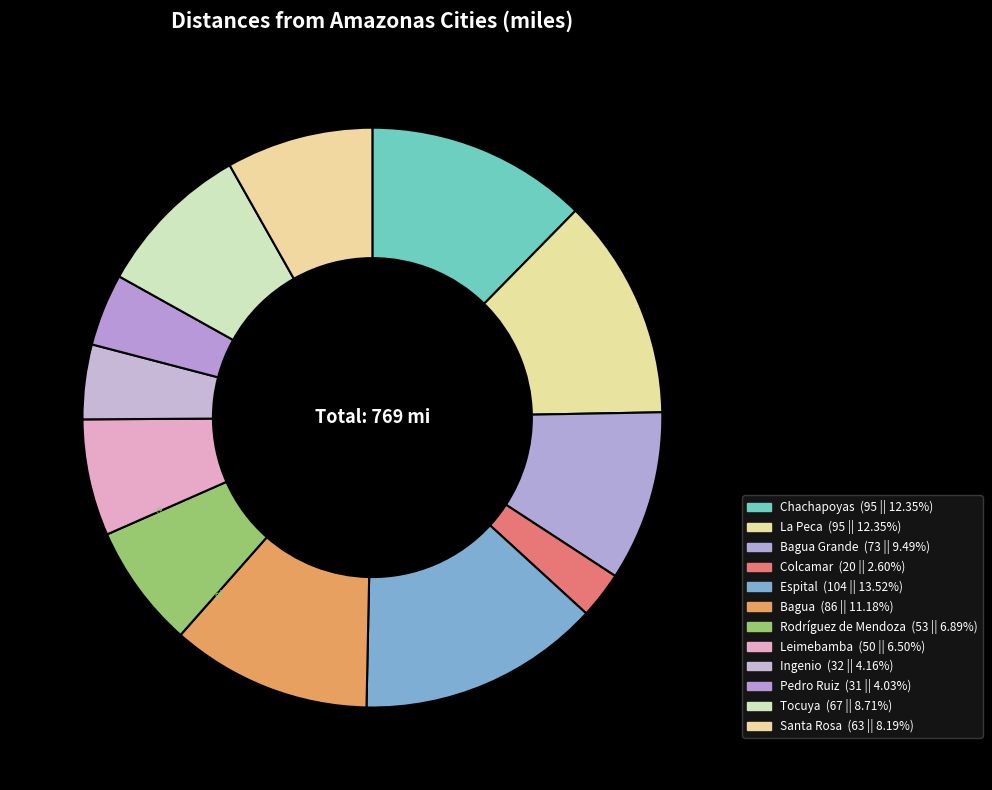

Is there a majority slice in this chart?

No